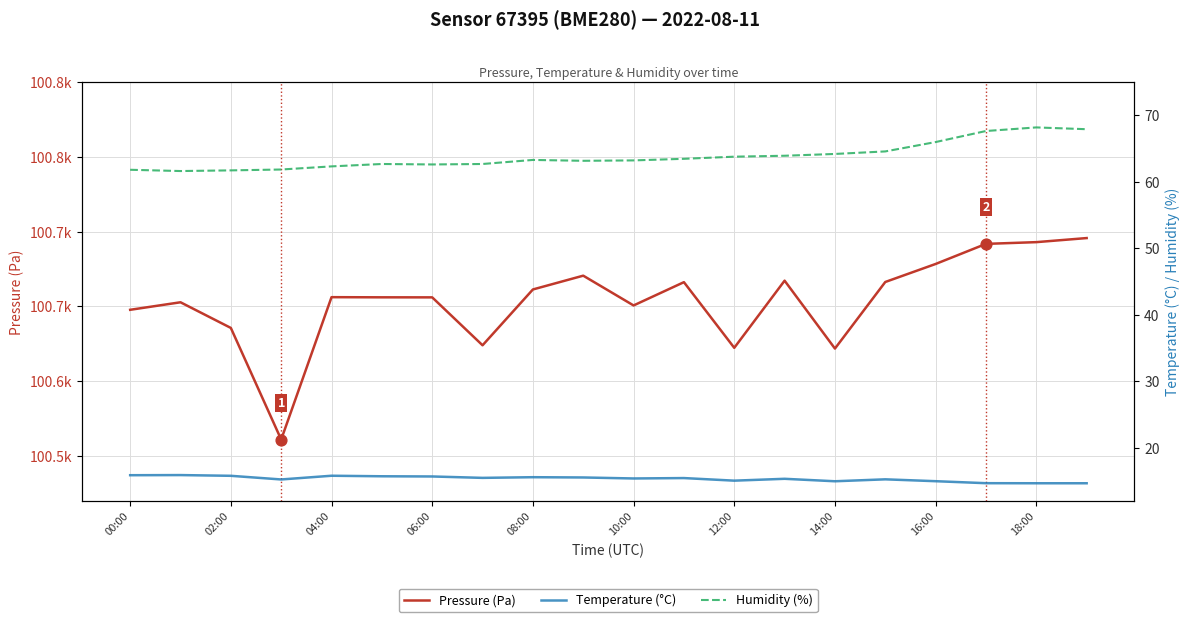

At how many categories does at least one series exceed 70424?

20